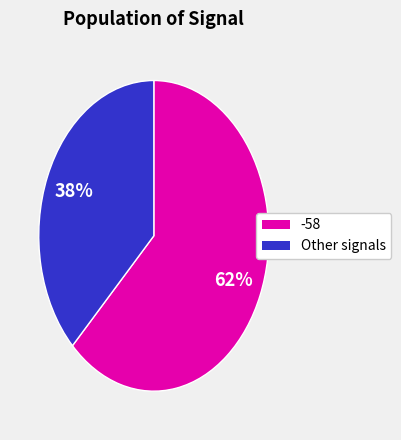

To the nearest percent, what is the average slice percentage?

50%